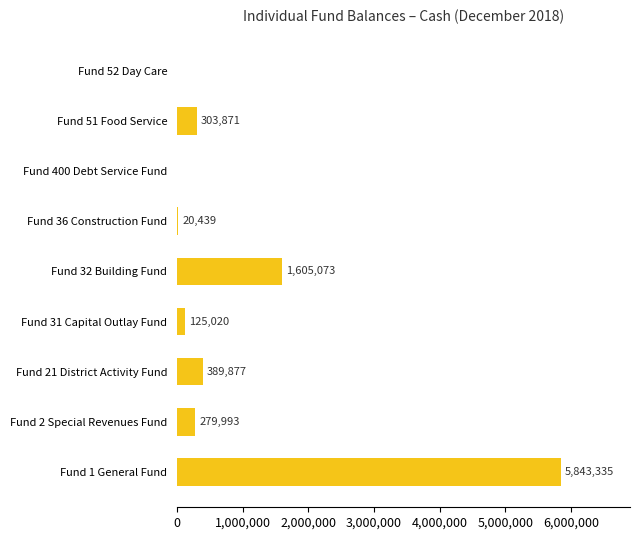

Read the value at Fund 31 Capital Outlay Fund.

125020.4